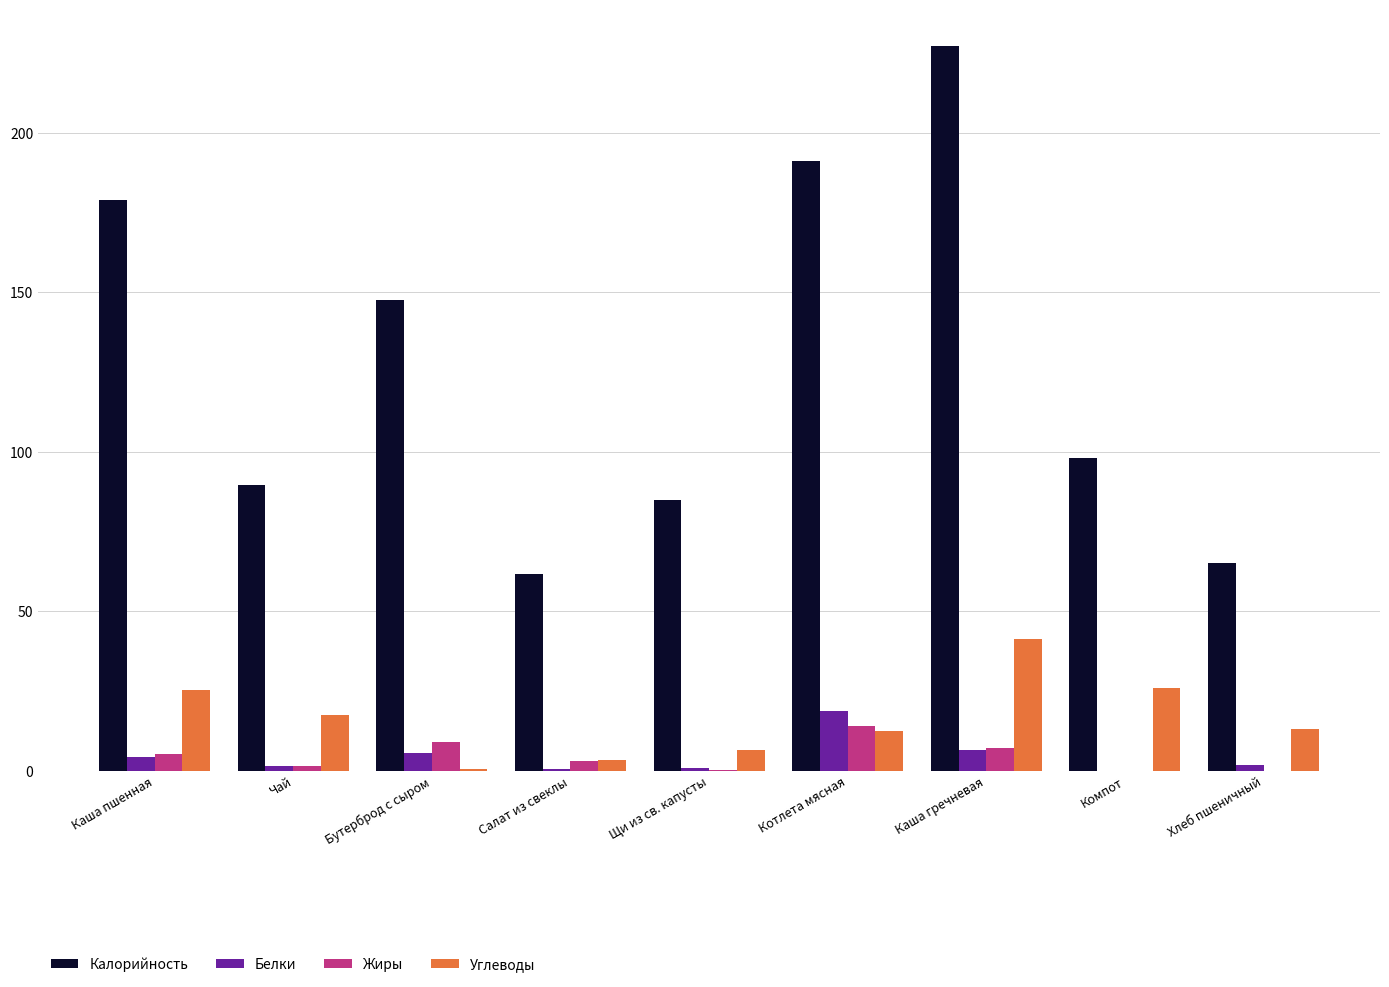

True or false: Углеводы has a value of 13.0 at Хлеб пшеничный.

True